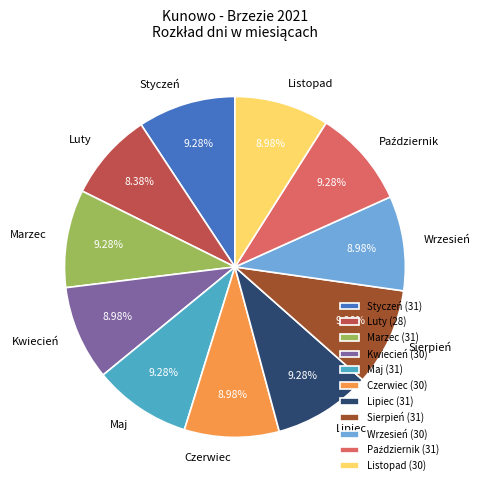

Is there any slice that represents more than half of the pie?

No